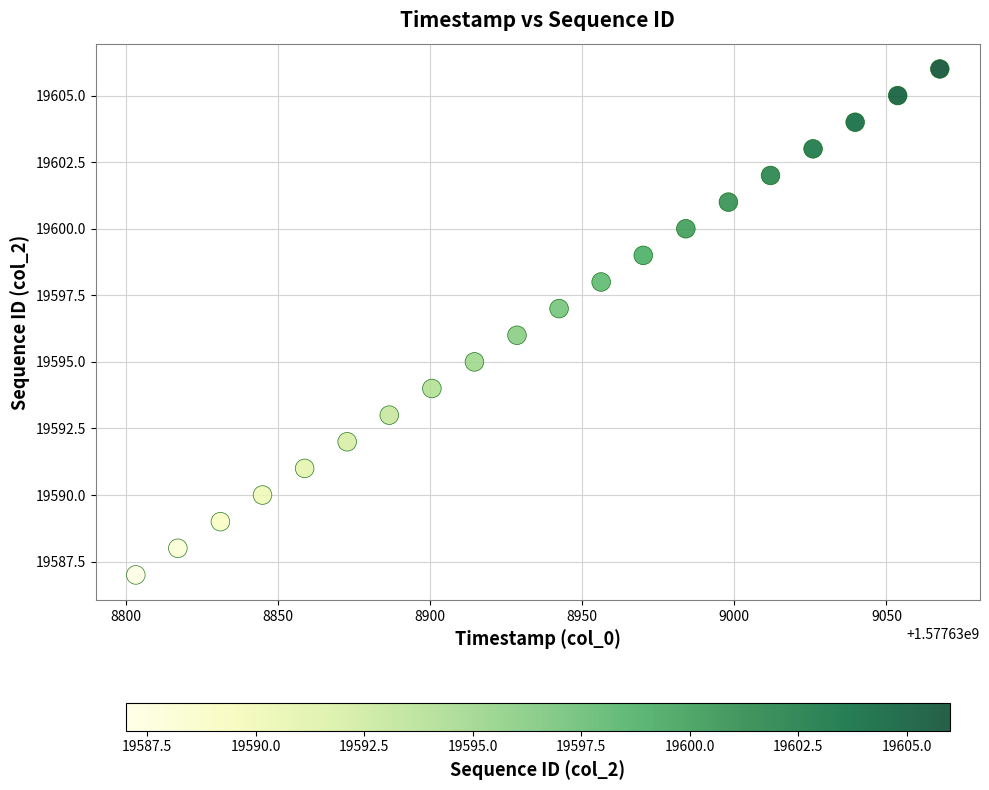

What is the range of Y values (max minus min)?

19